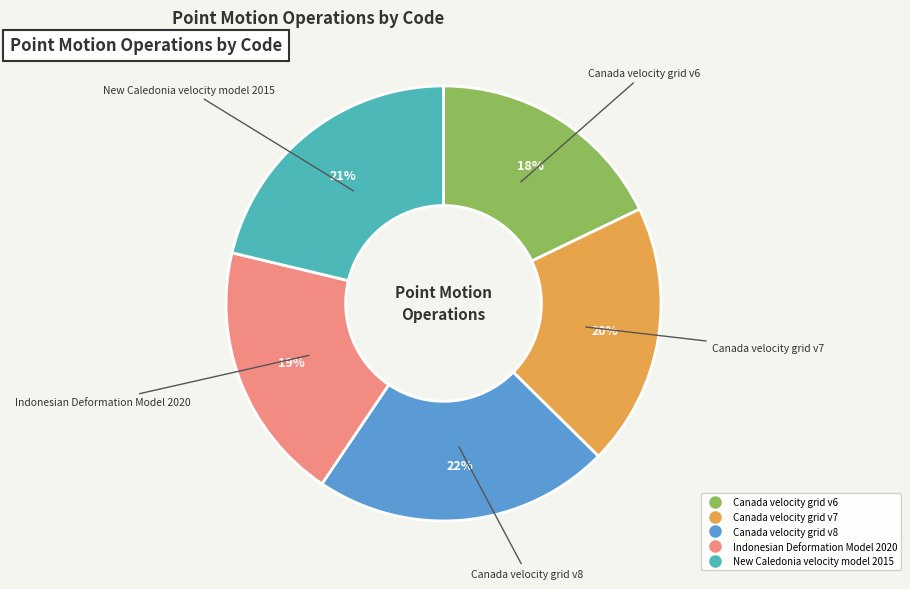

Which has a higher value, Canada velocity grid v6 or New Caledonia velocity model 2015?

New Caledonia velocity model 2015